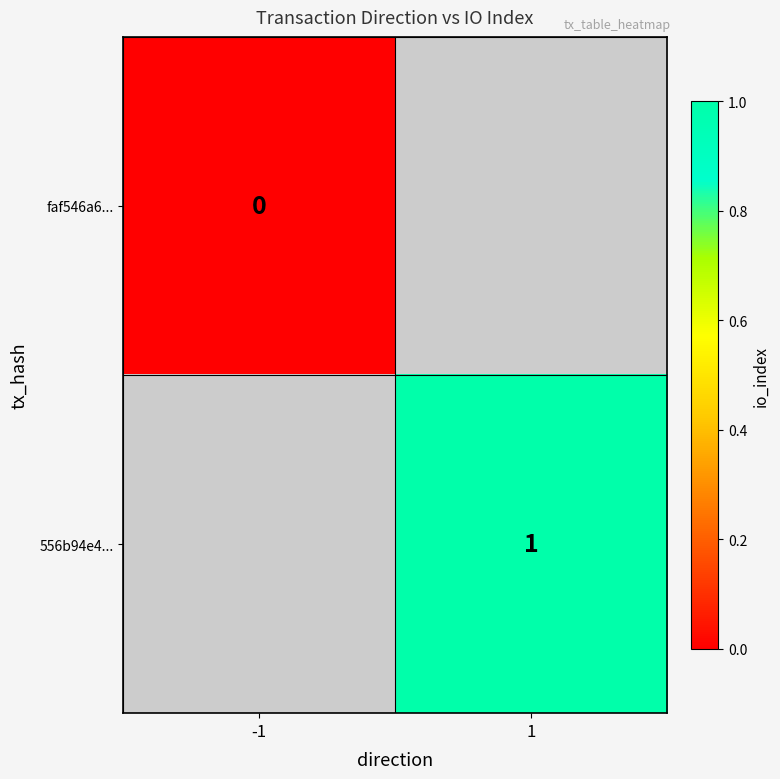

The value of 556b94e4... at 1 is 1. True or false?

True